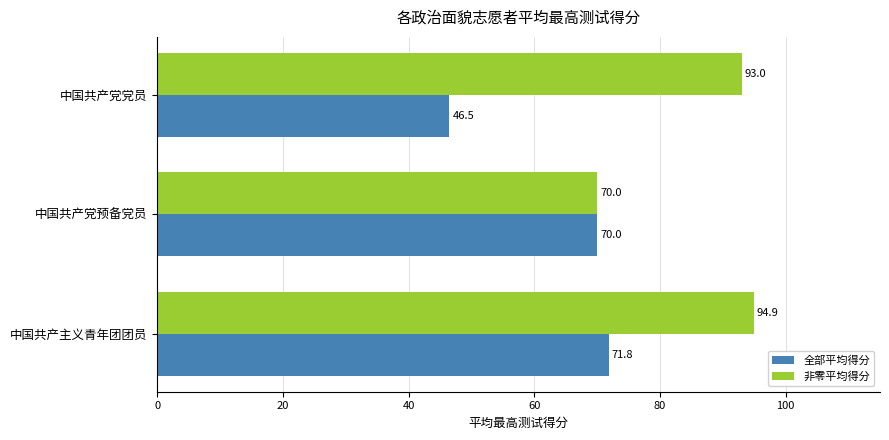

How many values in the 非零平均得分 series are below 93?

1